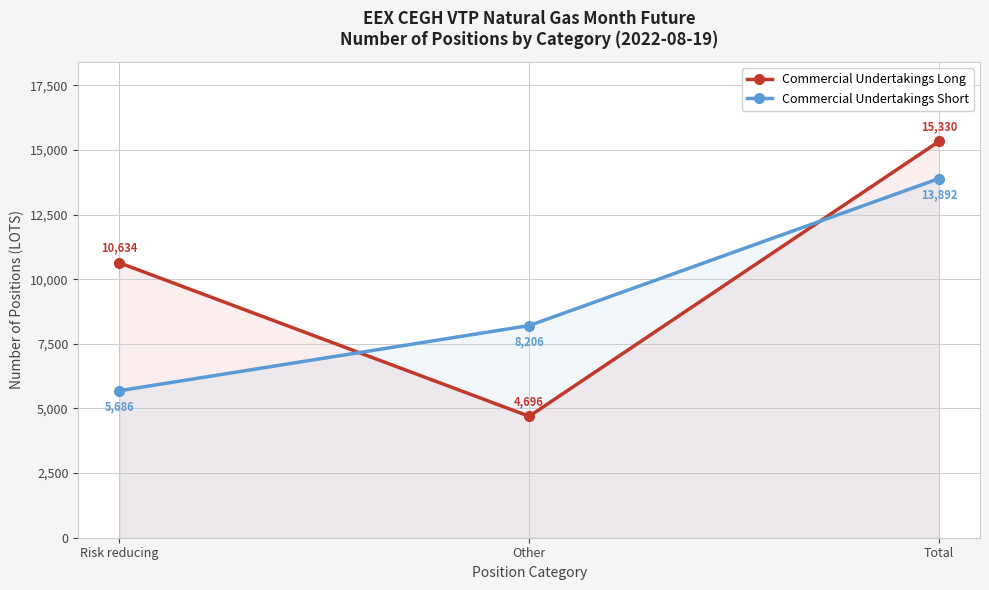

Between Risk reducing and Total, which is larger?

Total